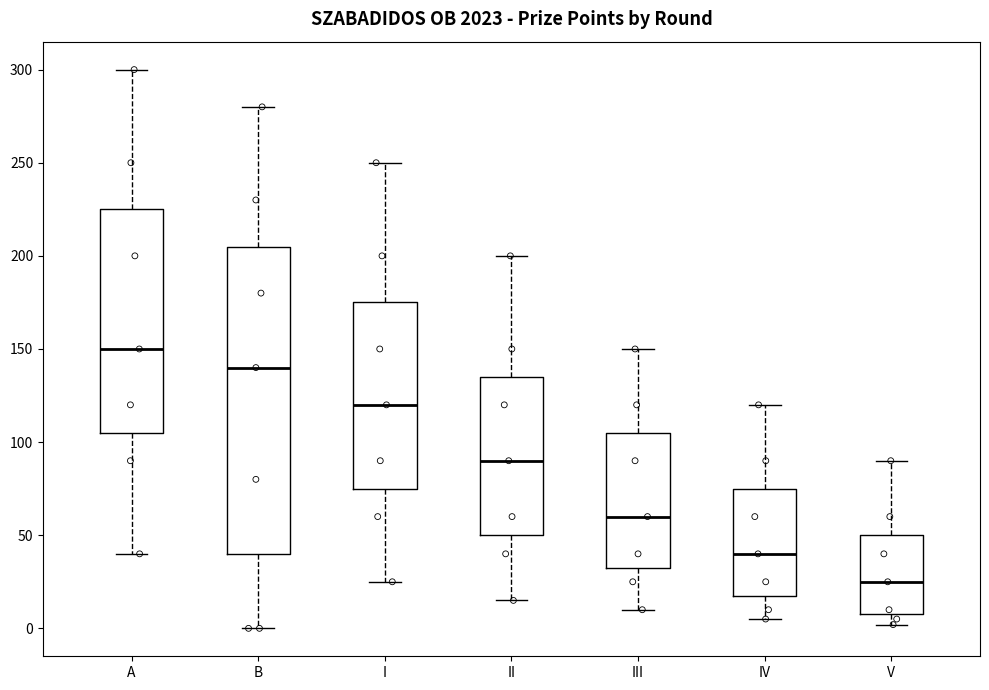

Reading left to right, read every box against the y-axis: the position of its median line, the range the box covers, and the ends of its whiskers. The values are not printed on the chart, so give them approximately, as read against the axis.

A: median 150, box 105 to 225, whiskers 40 to 300
B: median 140, box 40 to 205, whiskers 0 to 280
I: median 120, box 75 to 175, whiskers 25 to 250
II: median 90, box 50 to 135, whiskers 15 to 200
III: median 60, box 35 to 105, whiskers 10 to 150
IV: median 40, box 20 to 75, whiskers 5 to 120
V: median 25, box 10 to 50, whiskers 0 to 90